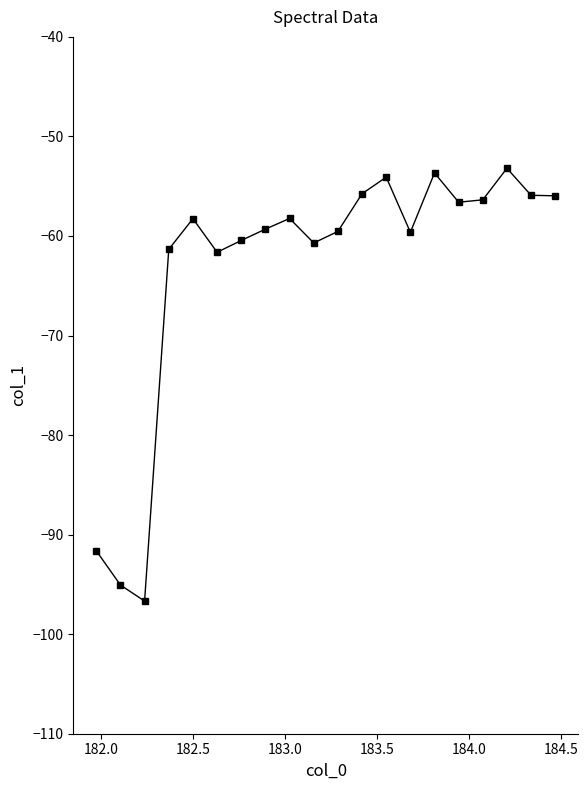

What is the difference between the maximum and minimum values?

43.5